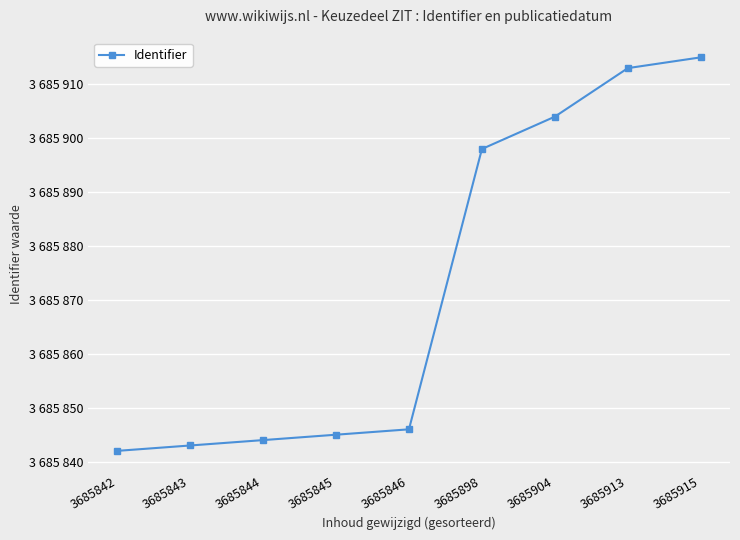

What is the value of the 6th point from the left?

3685898